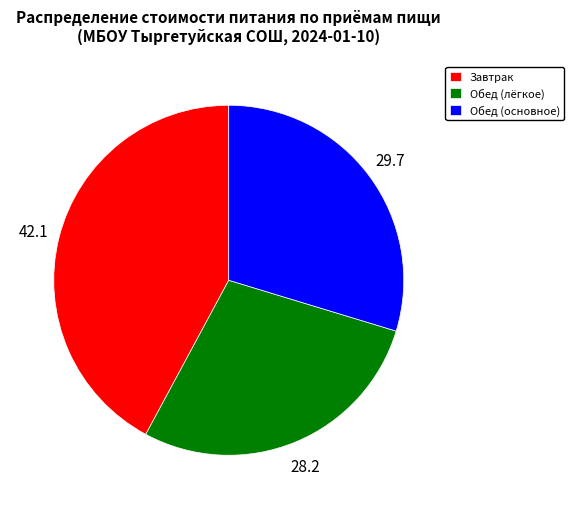

Do Обед (основное) and Обед (лёгкое) together represent more than half of the pie?

Yes